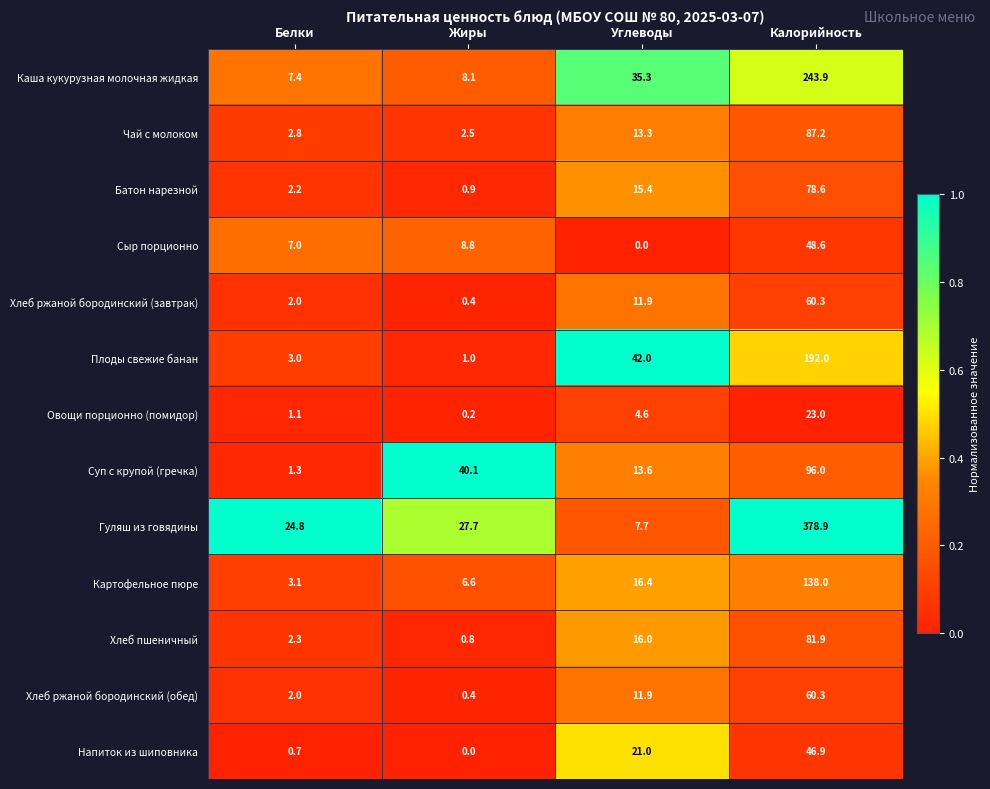

What is the difference between the Плоды свежие банан values at Жиры and Белки?

2.0